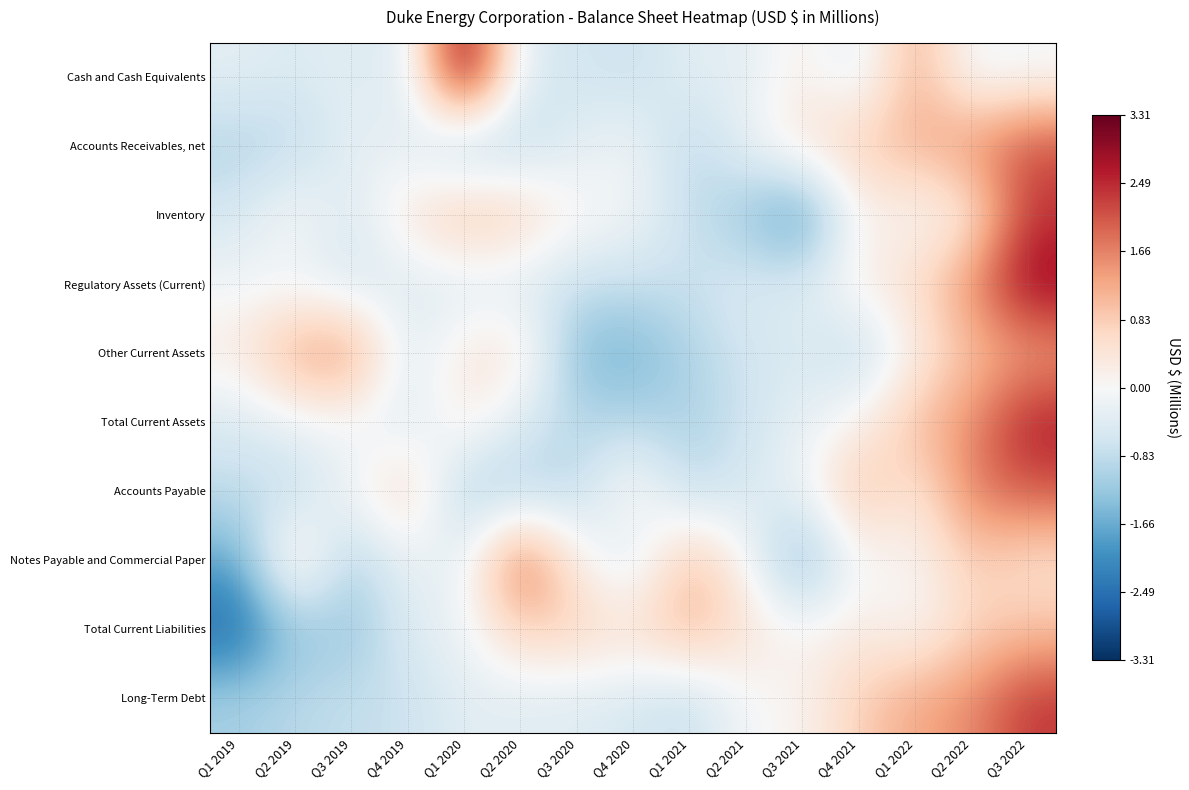

What is the greatest value displayed?

3.3